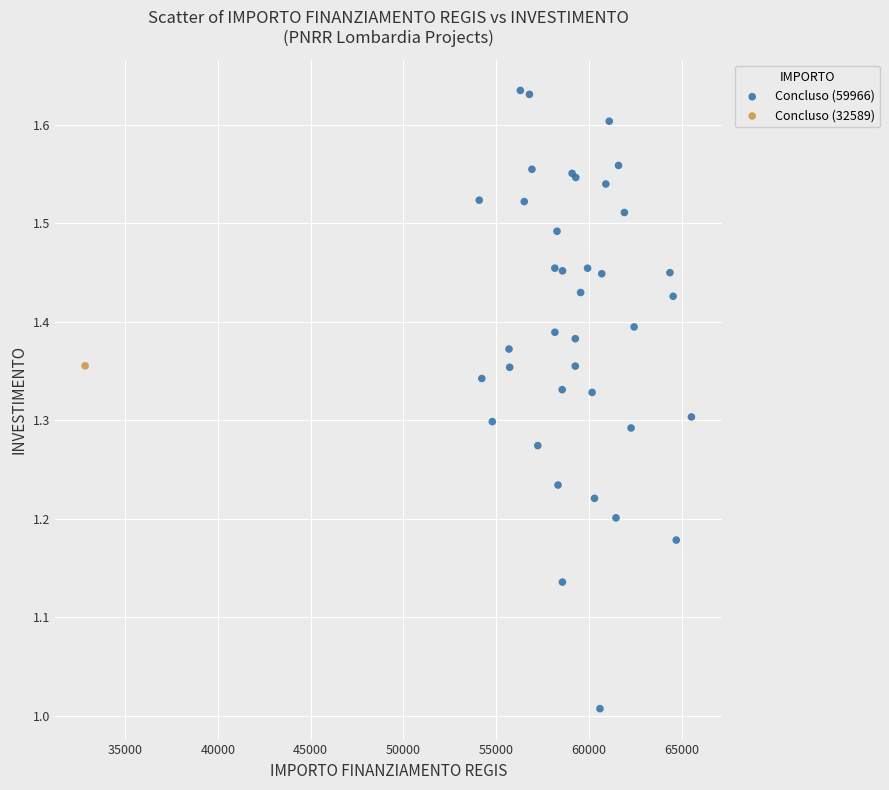

What are all the series names shown in the legend?

Concluso (59966), Concluso (32589)